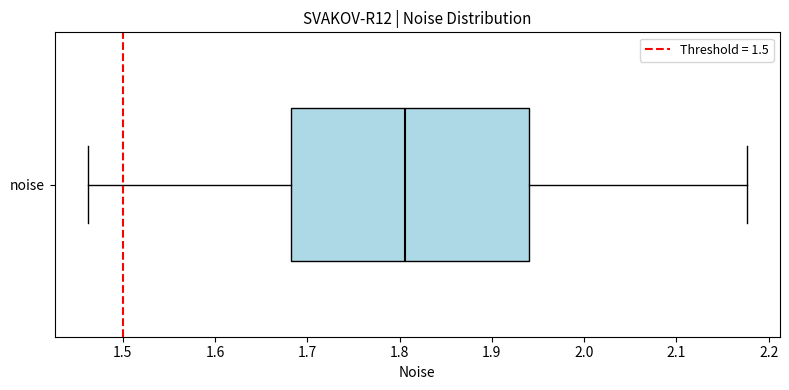

Read this box plot against the x-axis: the position of the median line, the range covered by the box, and the ends of both whiskers. The values are not printed on the chart, so give them approximately, as read against the axis.

median 1.81, box 1.68 to 1.94, whiskers 1.46 to 2.18